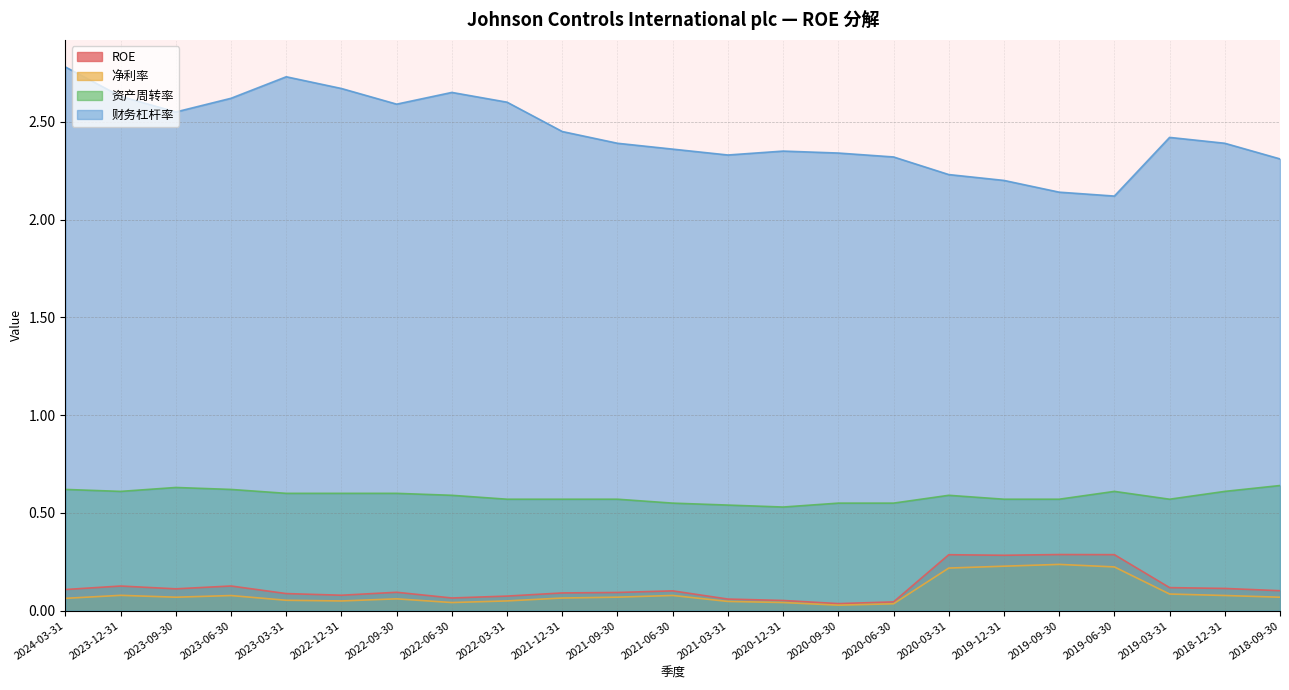

Which series has the largest total across all categories?

财务杠杆率